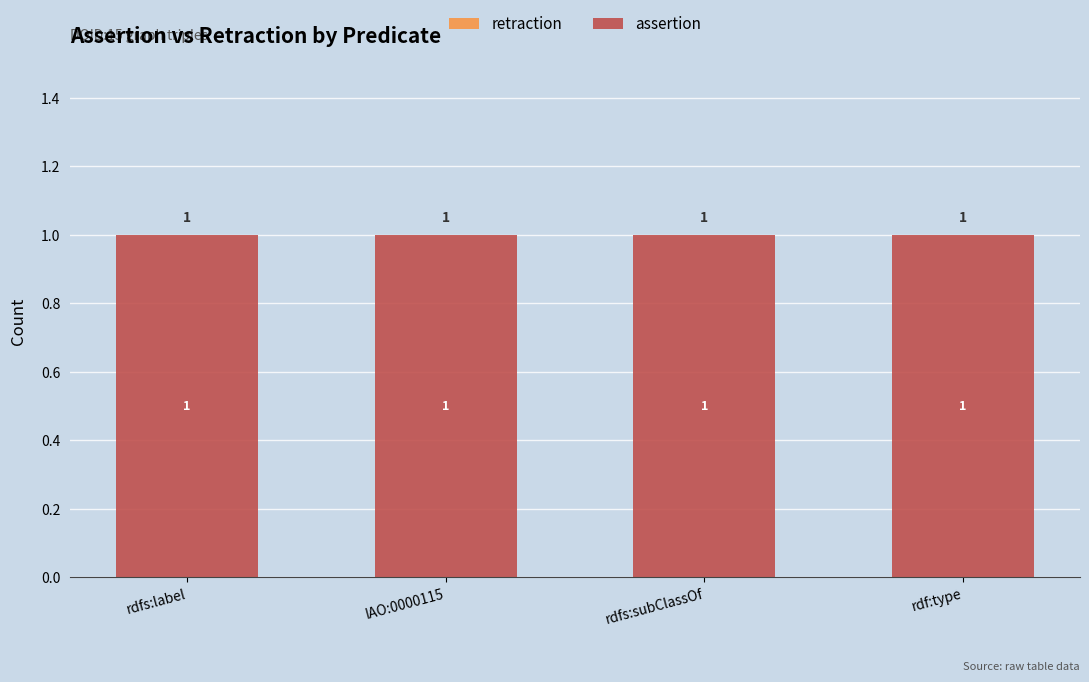

Reading left to right, extract all data points from this chart.

retraction: 0	0	0	0
assertion: 1	1	1	1